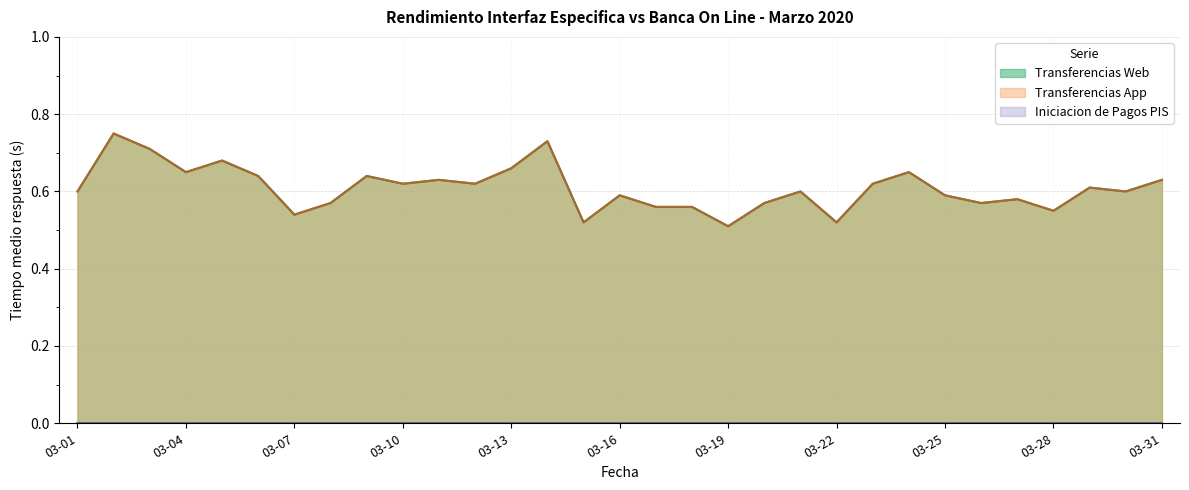

Which series has the largest total across all categories?

Transferencias Web